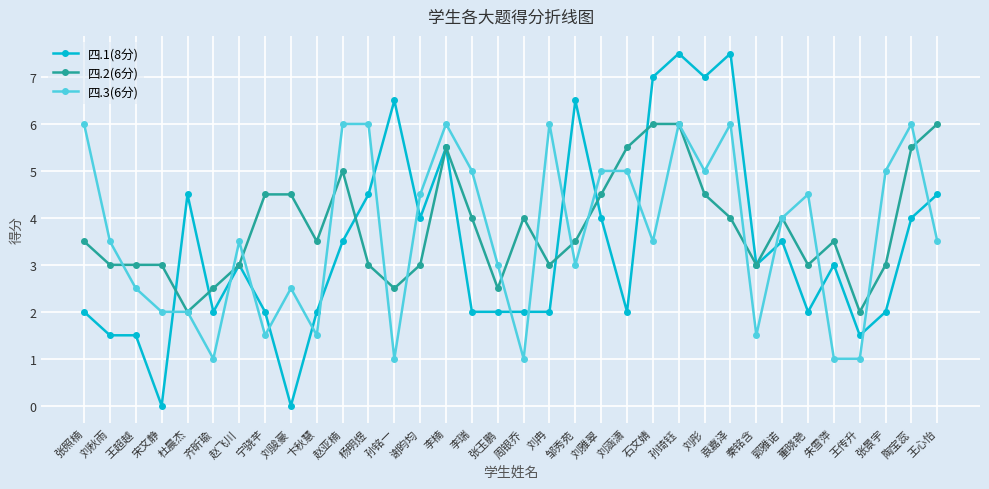

What is the highest value of the 四.2(6分) series?

6.0